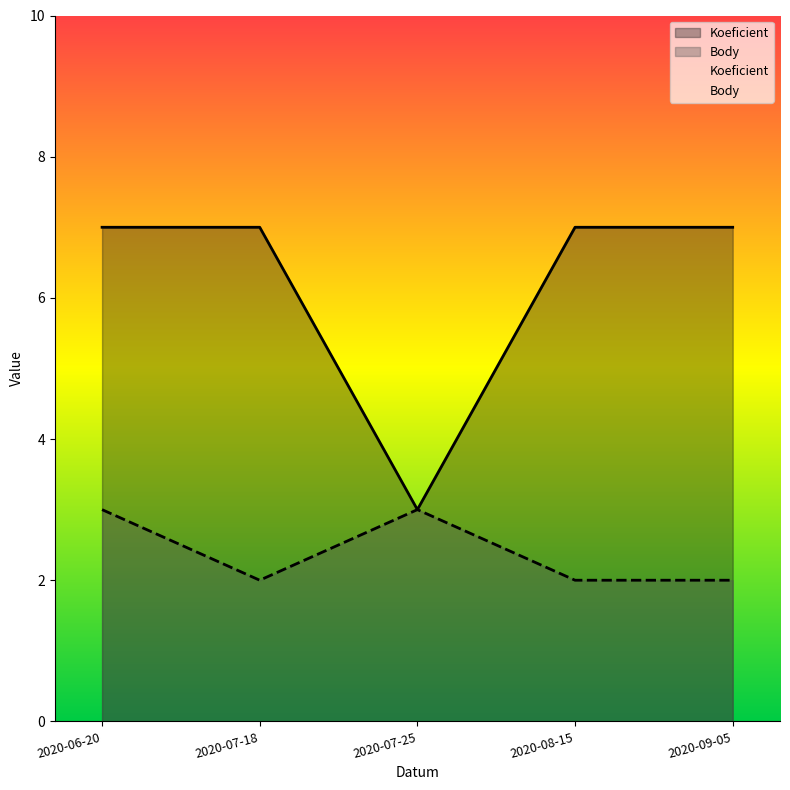

The value of Body at 2020-09-05 is 3. True or false?

False